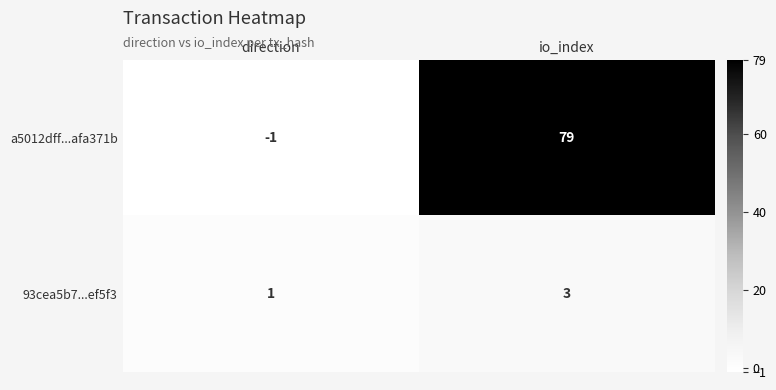

How many categories are shown in the chart?

2